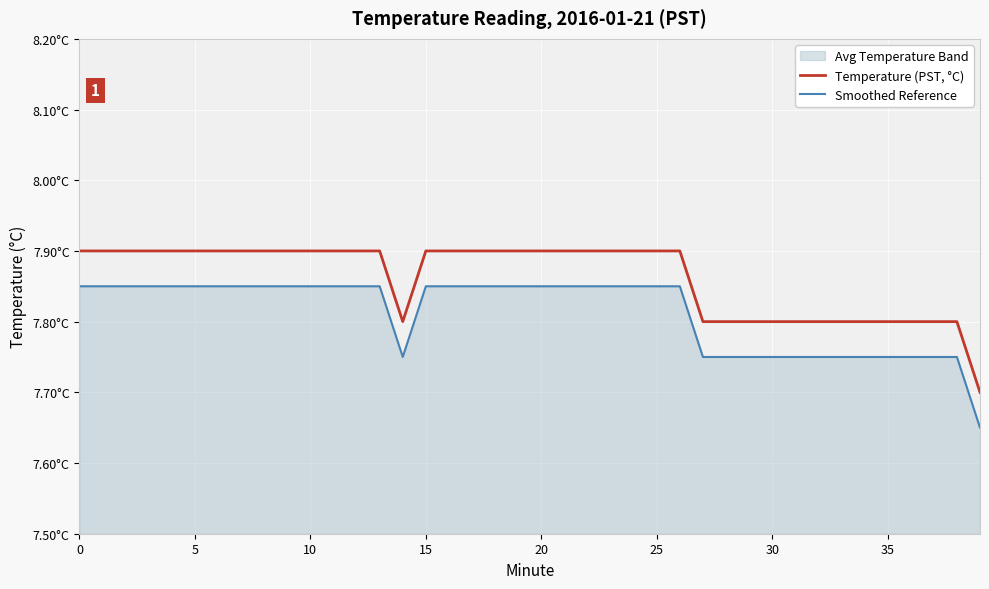

What is the label of the 15th point from the right?

25